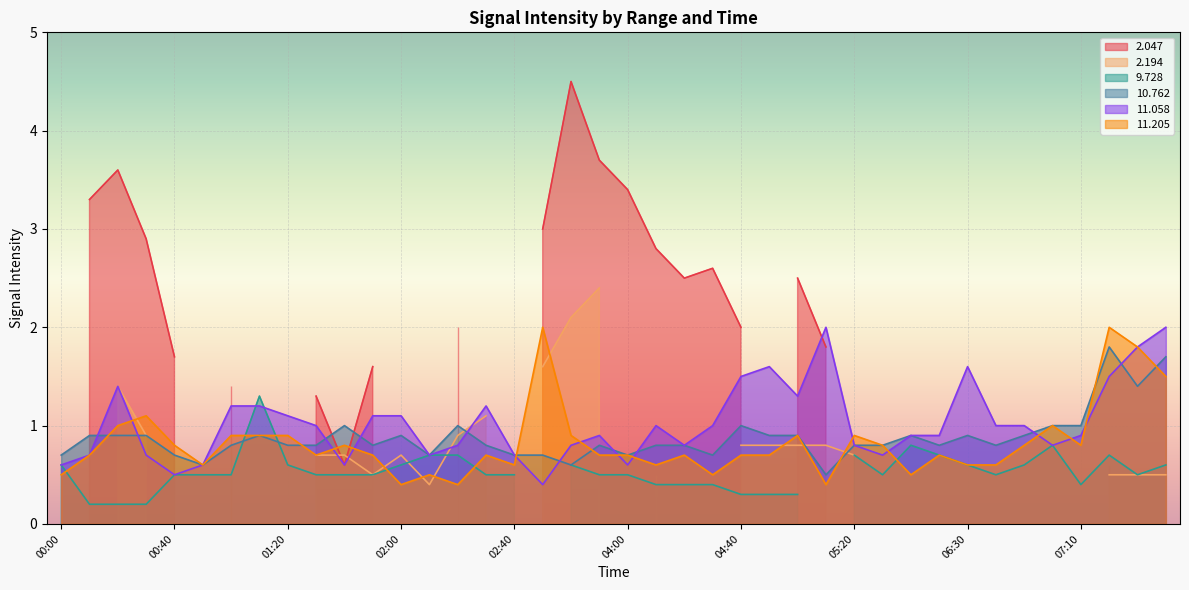

How many times do  10.762 and  11.058 cross each other?

10